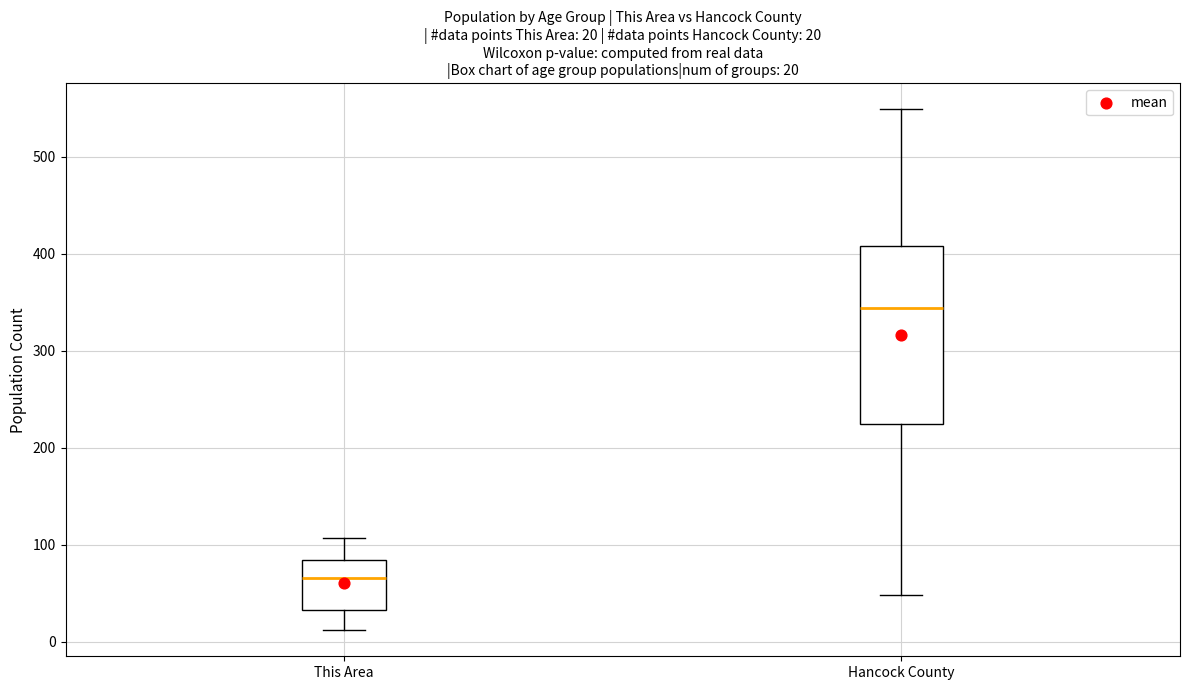

Which box has the lowest median line?

This Area